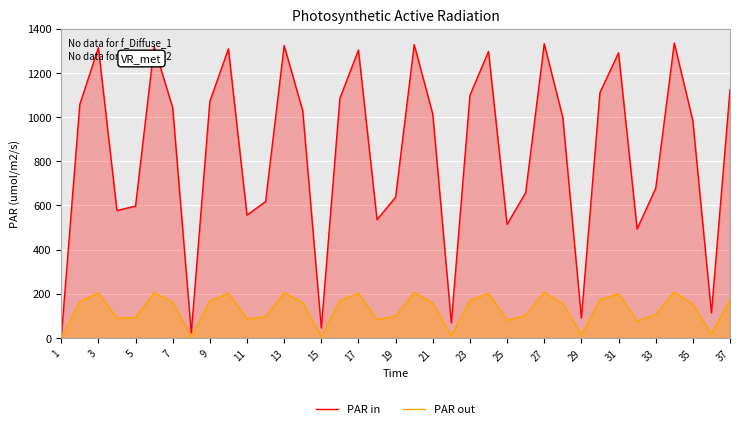

What is the sum of all PAR out values?

4818.8